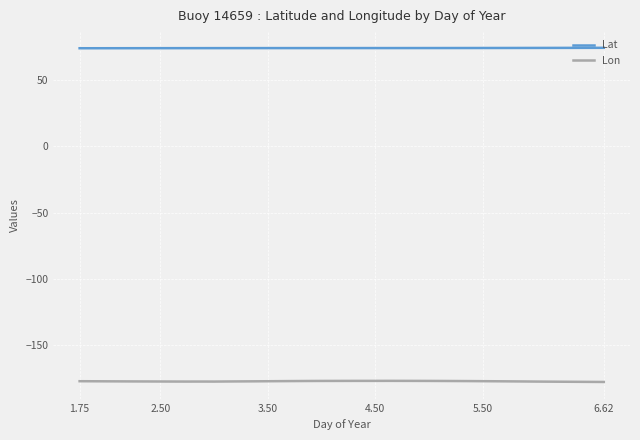

Rank the series by their average value, from highest to lowest.

Lat, Lon